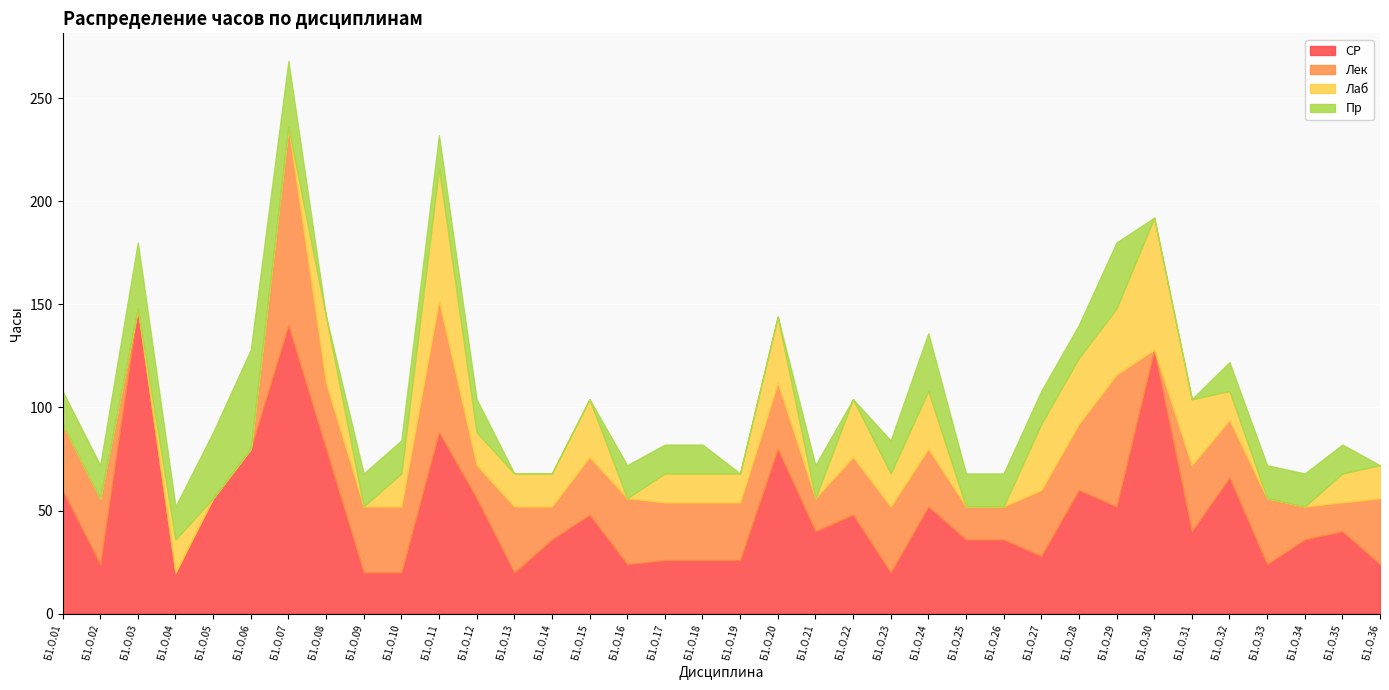

Reading left to right, transcribe all the data shown in this chart.

СР: 60	24	148	20	56	80	140	80	20	20	88	56	20	36	48	24	26	26	26	80	40	48	20	52	36	36	28	60	52	128	40	66	24	36	40	24
Лек: 32	32	0	0	0	0	96	32	32	32	64	16	32	16	28	32	28	28	28	32	16	28	32	28	16	16	32	32	64	0	32	28	32	16	14	32
Лаб: 0	0	0	16	0	0	0	32	0	16	64	16	16	16	28	0	14	14	14	32	0	28	16	28	0	0	32	32	32	64	32	14	0	0	14	16
Пр: 16	16	32	16	32	48	32	0	16	16	16	16	0	0	0	16	14	14	0	0	16	0	16	28	16	16	16	16	32	0	0	14	16	16	14	0